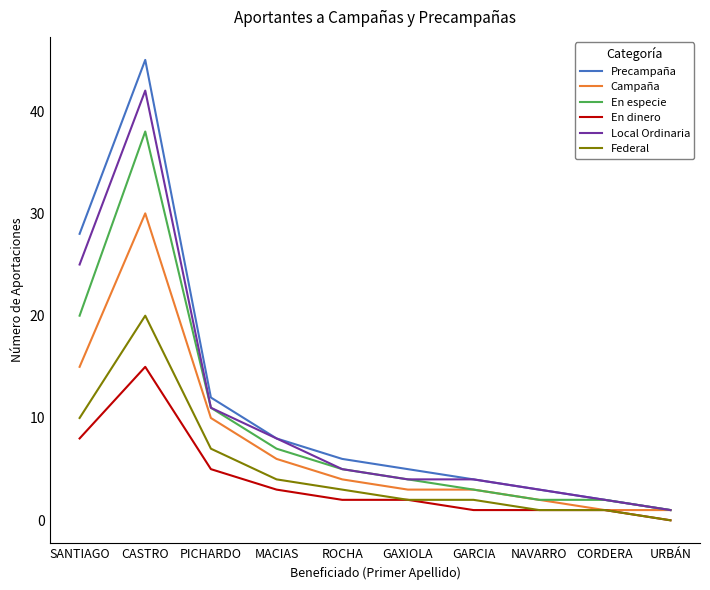

What are all the series names shown in the legend?

Precampaña, Campaña, En especie, En dinero, Local Ordinaria, Federal